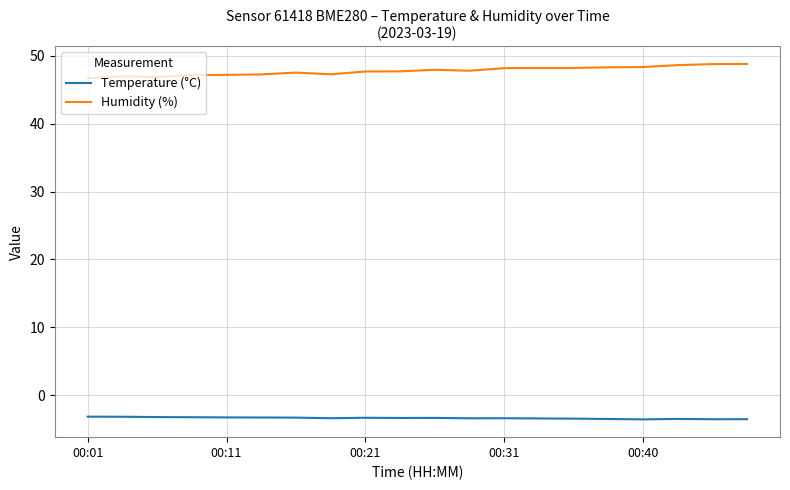

List the series in order of their overall mean, lowest first.

Temperature (°C), Humidity (%)